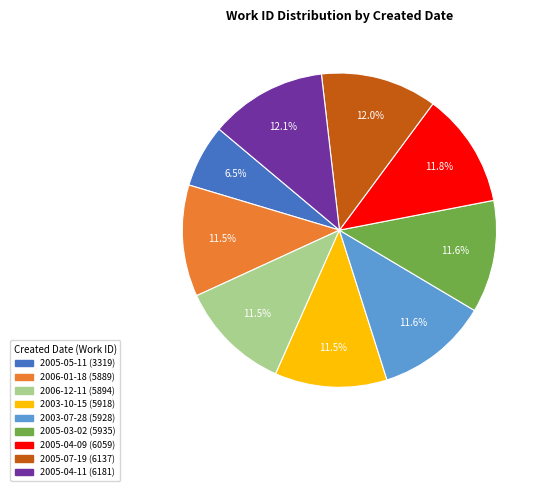

Count the number of slices in the pie.

9